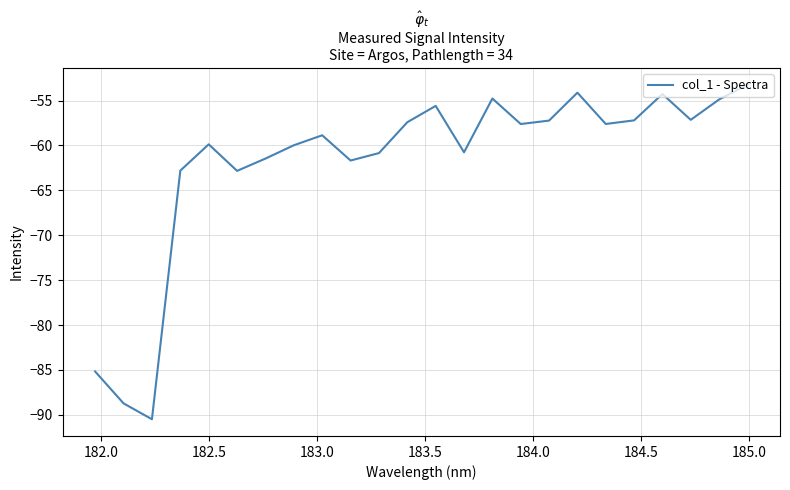

What is the greatest value displayed?

-53.2